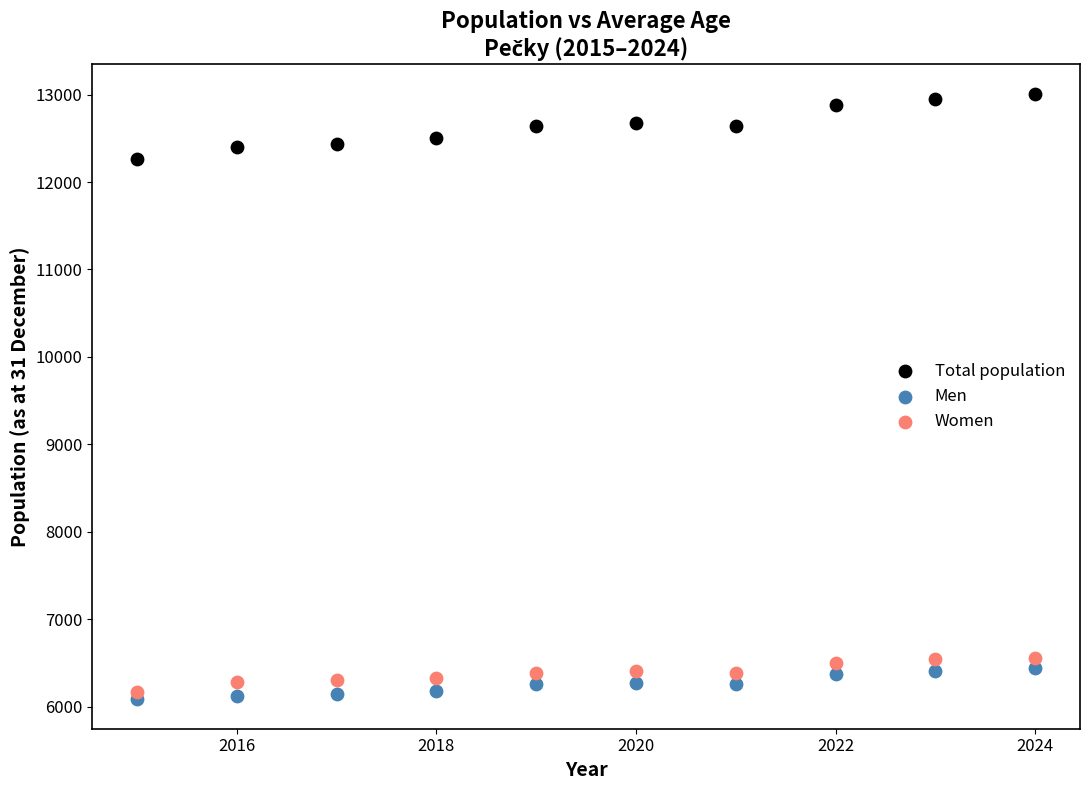

Across all series, what Y value is closest to 9547?

12261